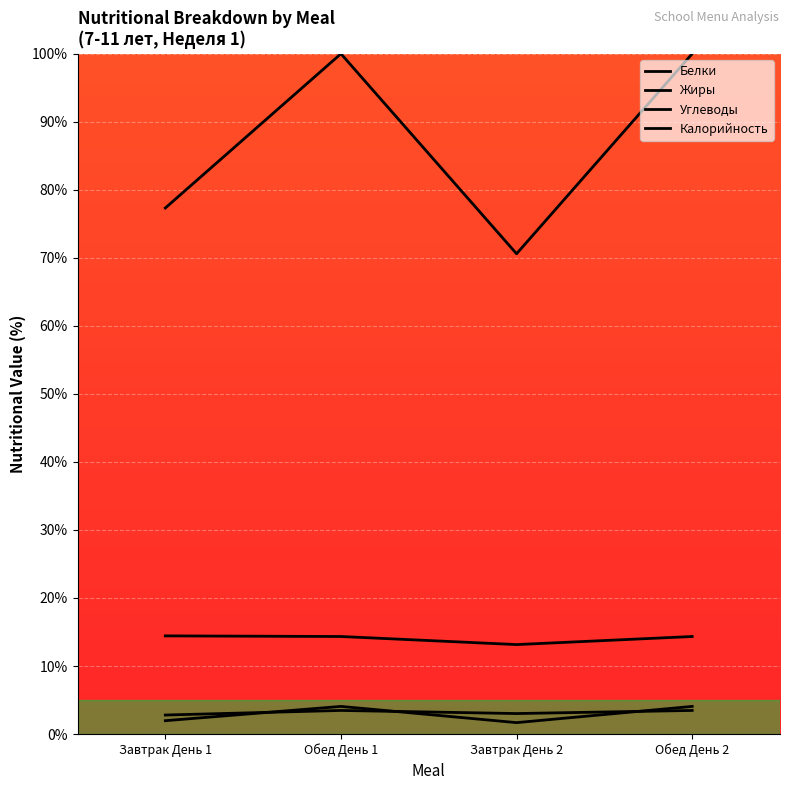

Which series has the largest total across all categories?

Калорийность